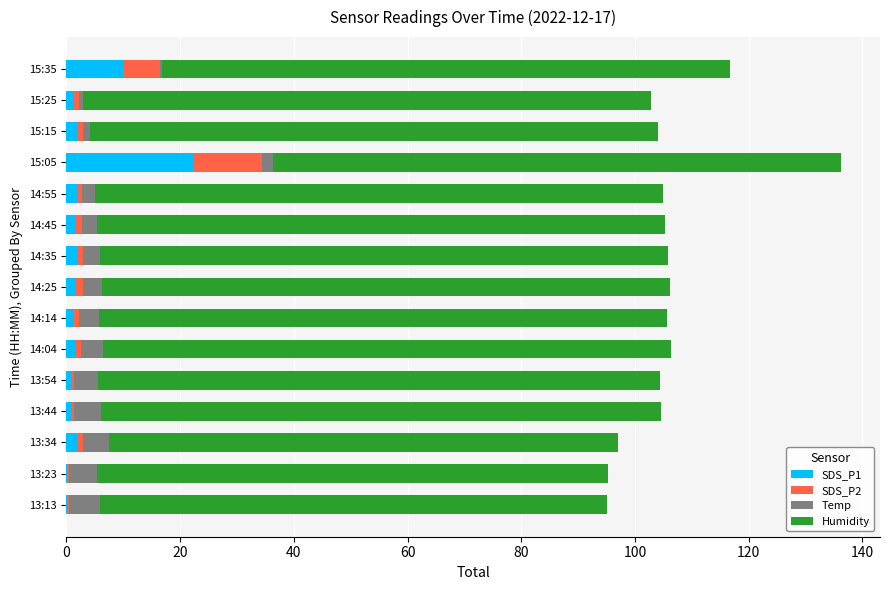

What is the maximum value for SDS_P1?

22.2